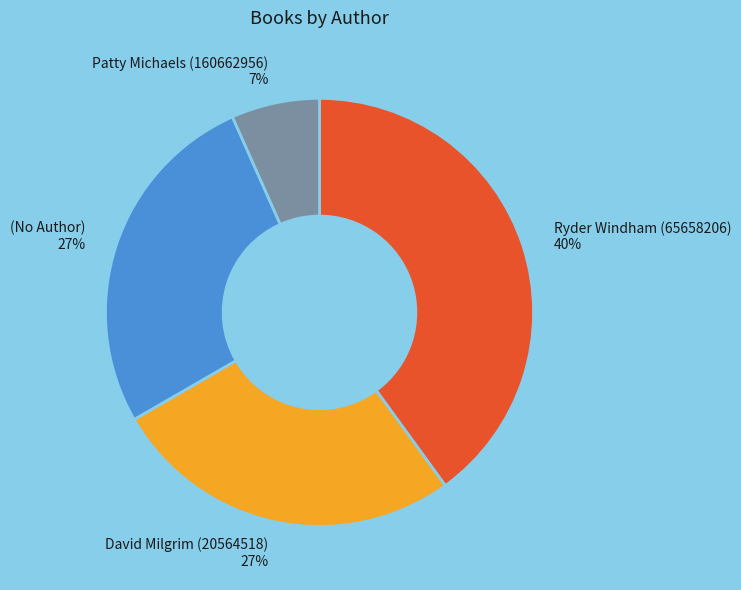

To the nearest percent, what is the average slice percentage?

25%